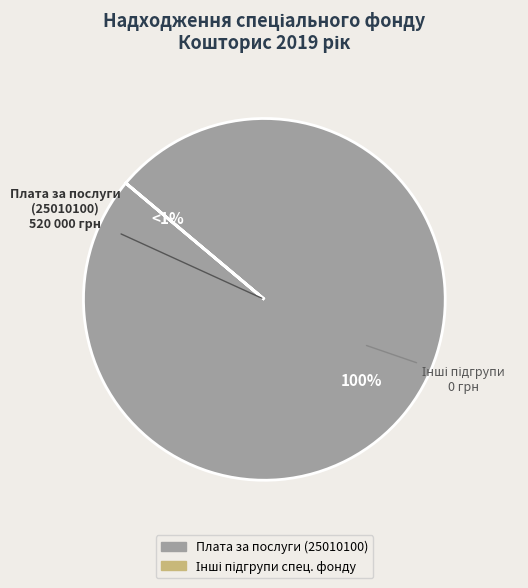

The Кошти від реалізації майнових прав slice represents 9% of the pie. True or false?

False